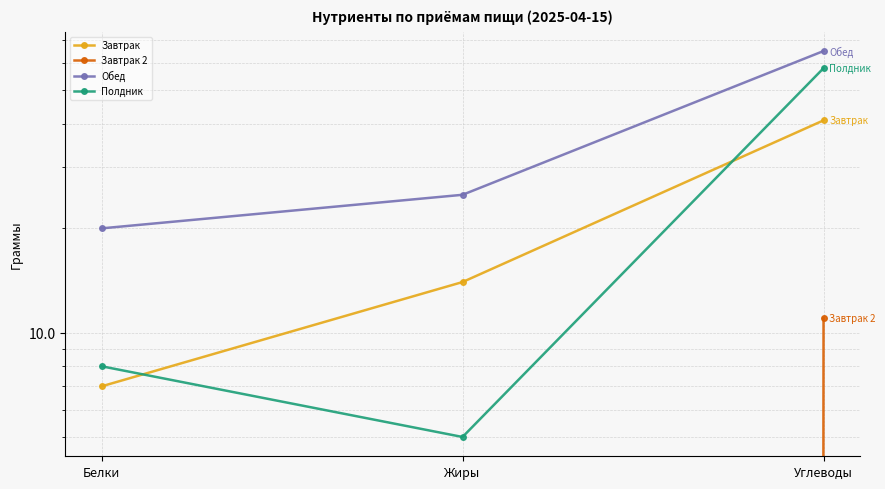

Does the chart have visible grid lines?

Yes